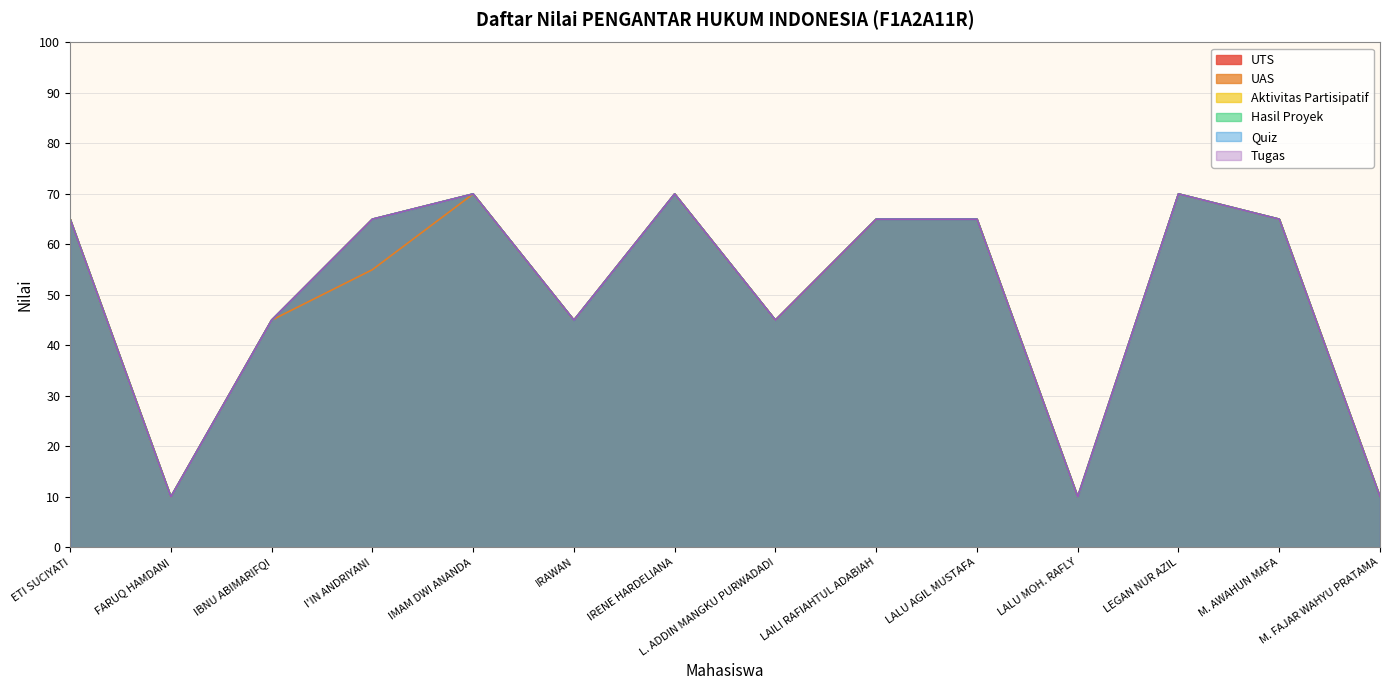

At which label is Hasil Proyek closest to 40?

IBNU ABIMARIFQI